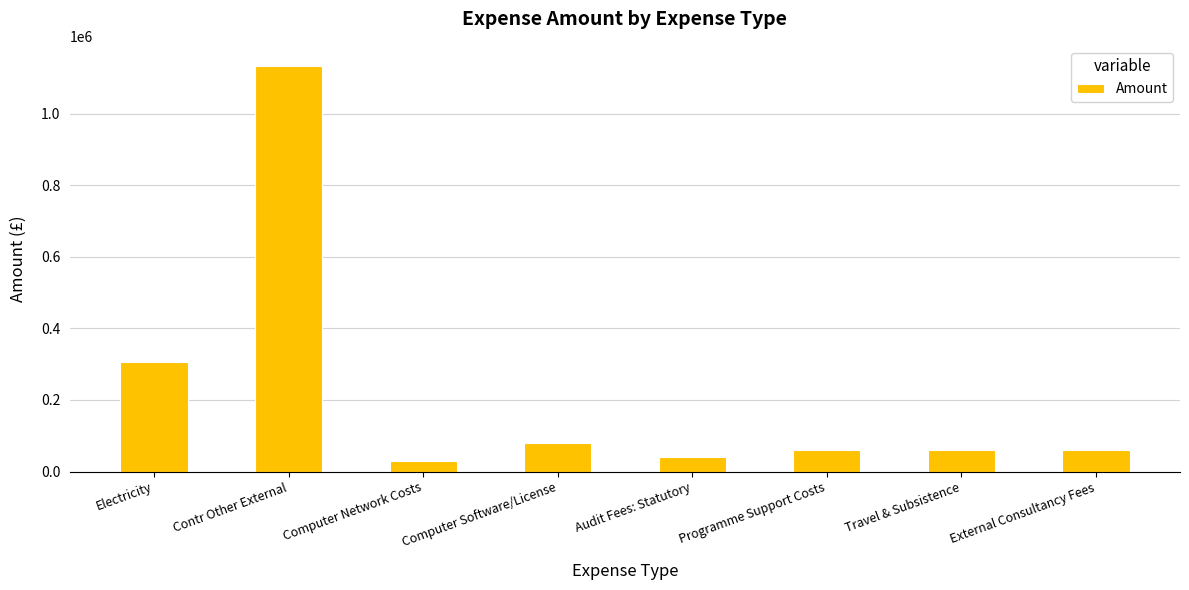

What is the average value?

221322.7